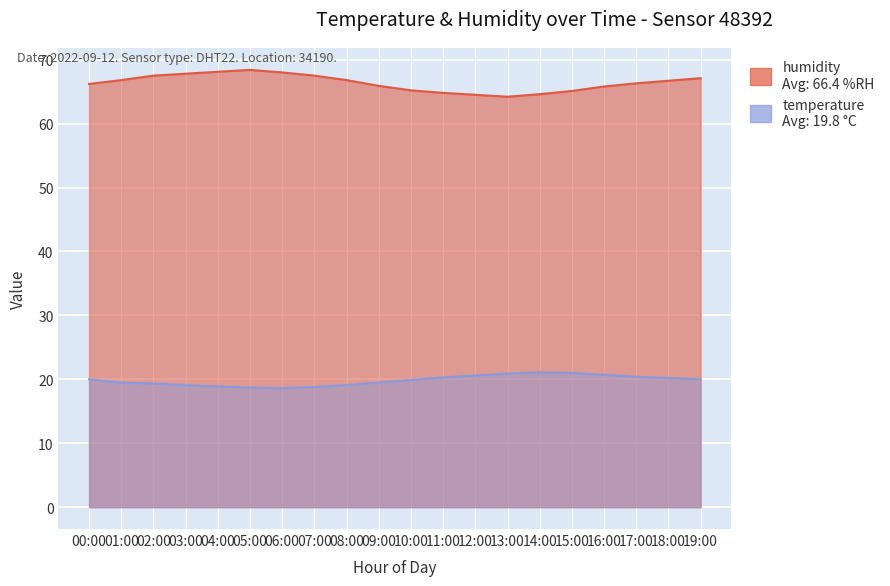

What is the difference between the second highest and minimum values in the temperature series?

2.4